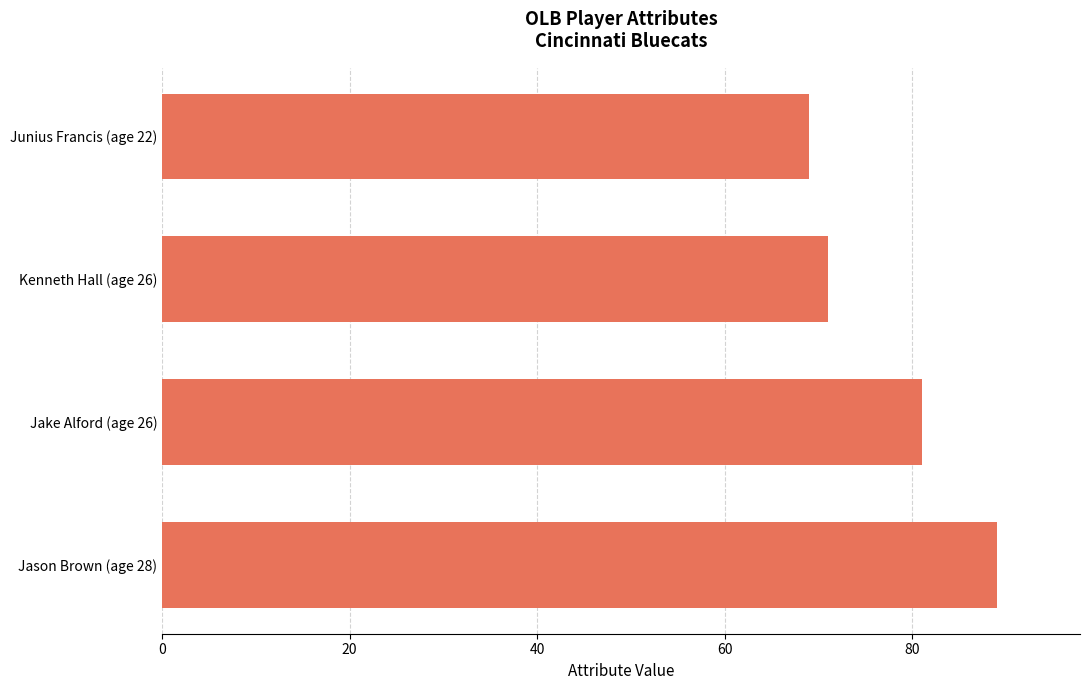

Reading top to bottom, extract all data points from this chart.

69	71	81	89